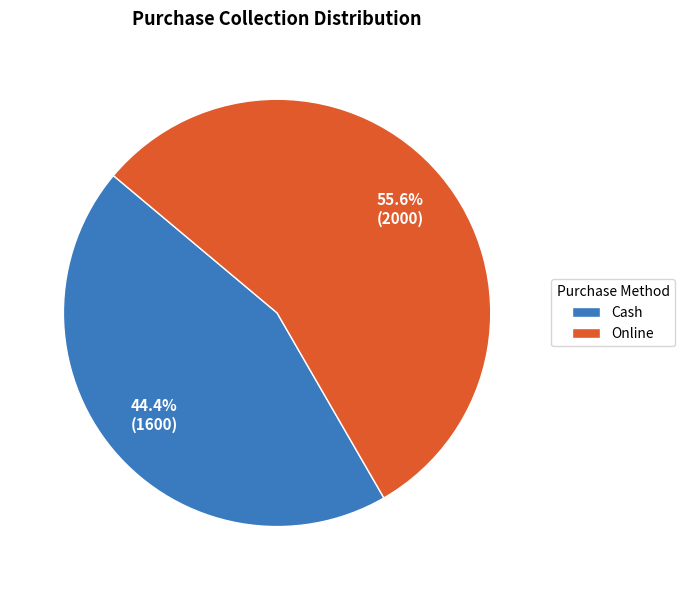

To the nearest percent, what is the difference between the largest and smallest slice percentages?

11%